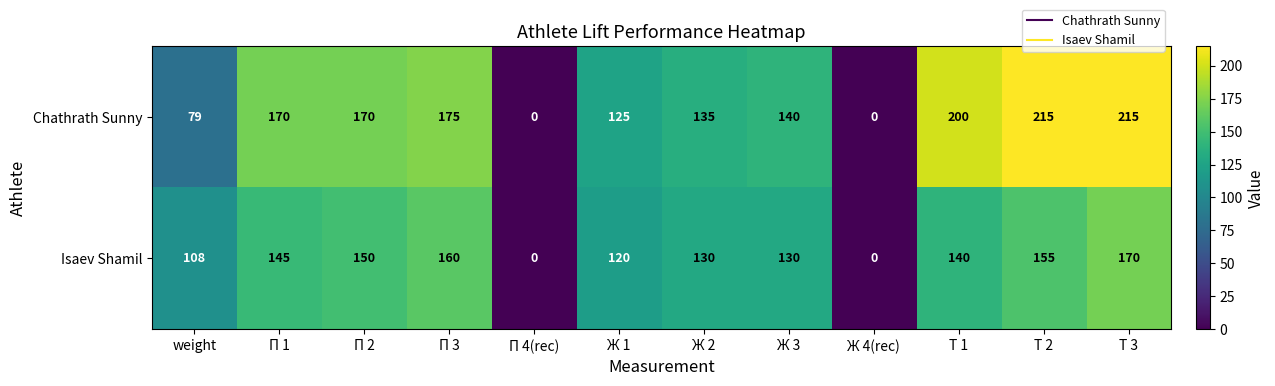

What is the greatest value displayed?

215